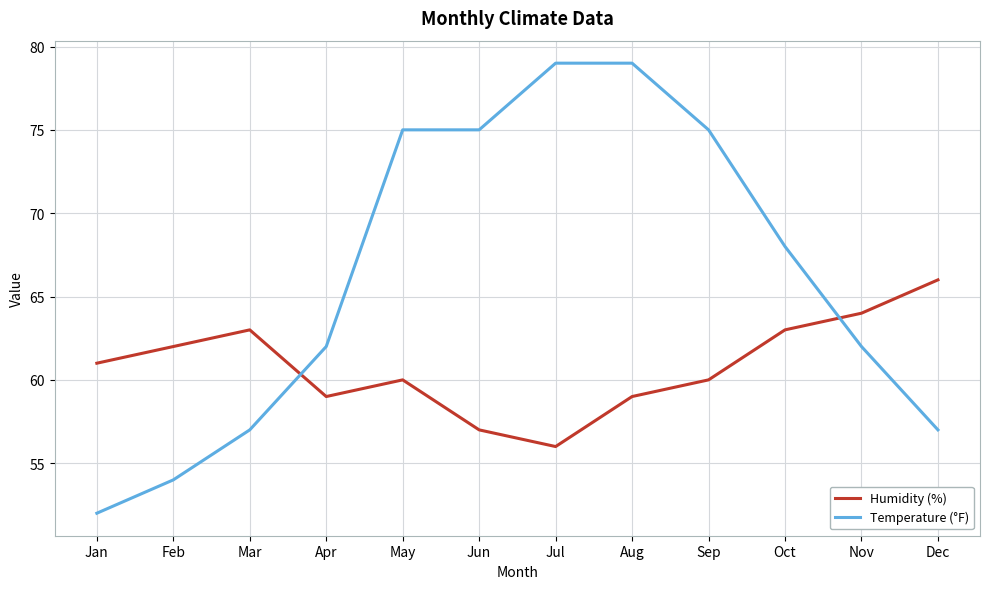

Is it true that Humidity (%) equals 32 at May?

False